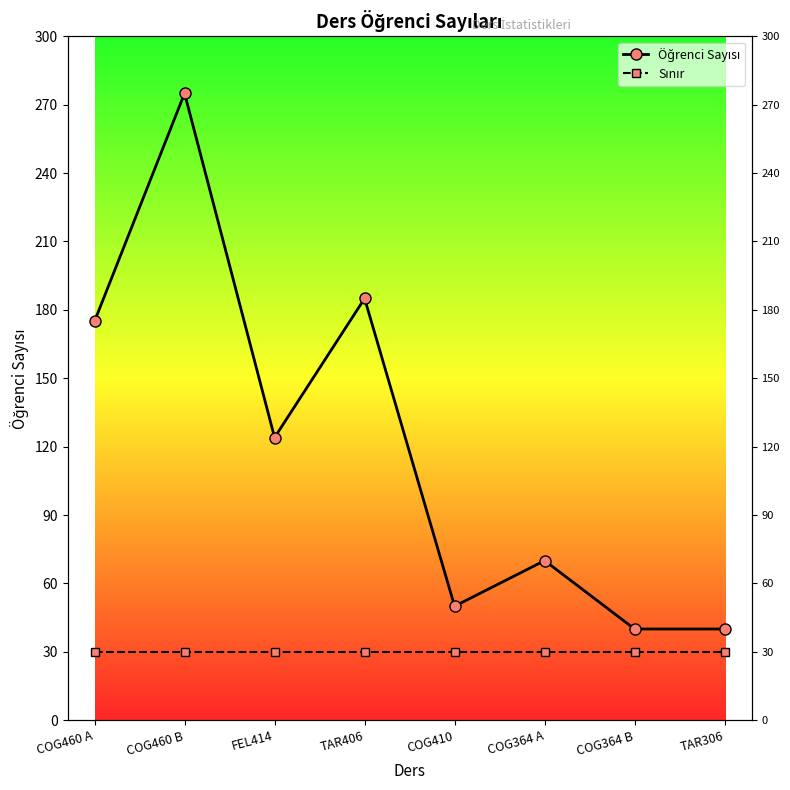

Where is the first local minimum for Öğrenci Sayısı?

FEL414